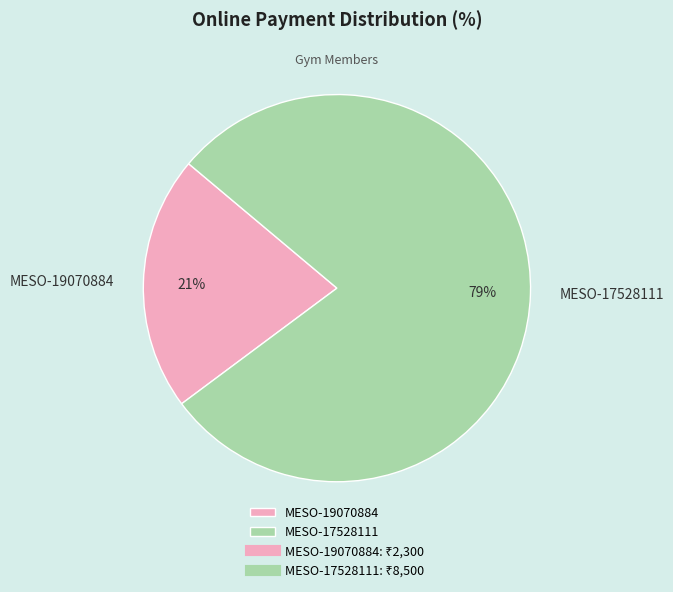

To the nearest percent, what is the average slice percentage?

50%